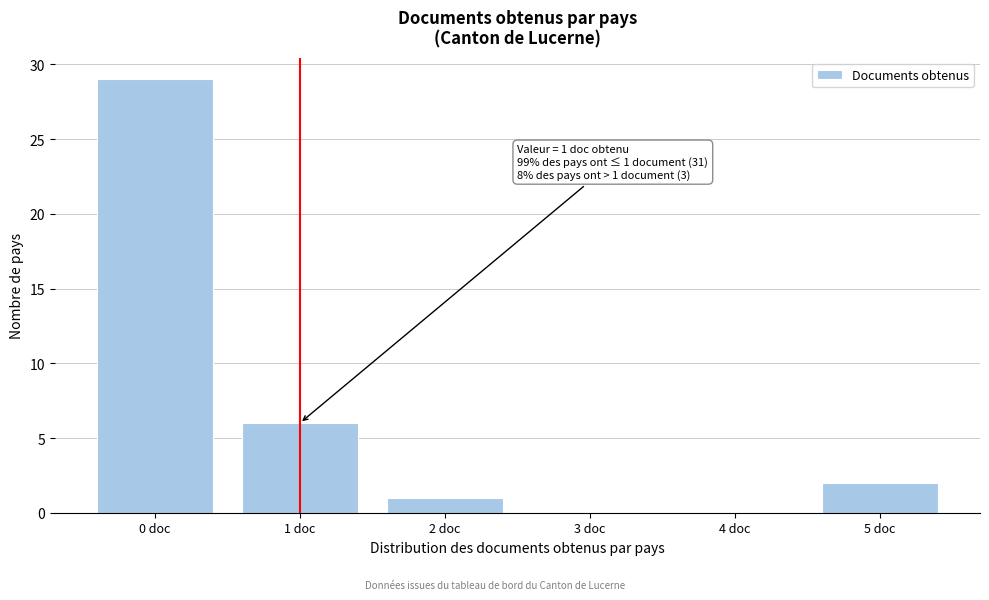

Which range on the x-axis has the tallest bar?

-0.5 to 0.5